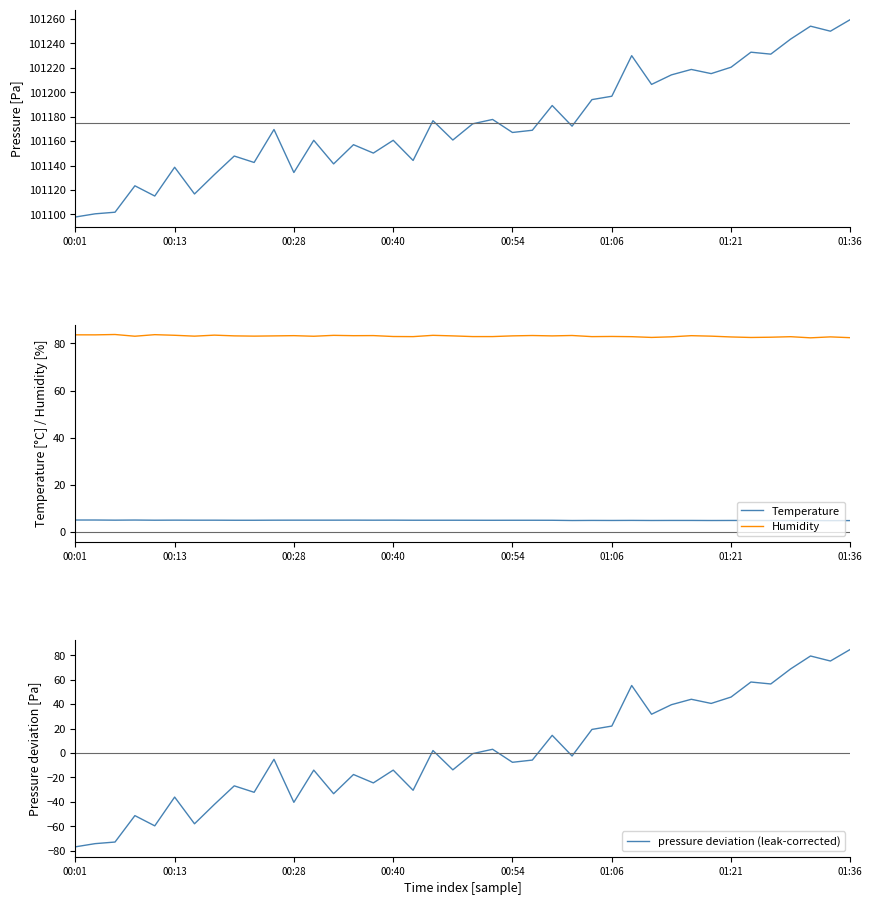

Which series has the largest total across all categories?

pressure